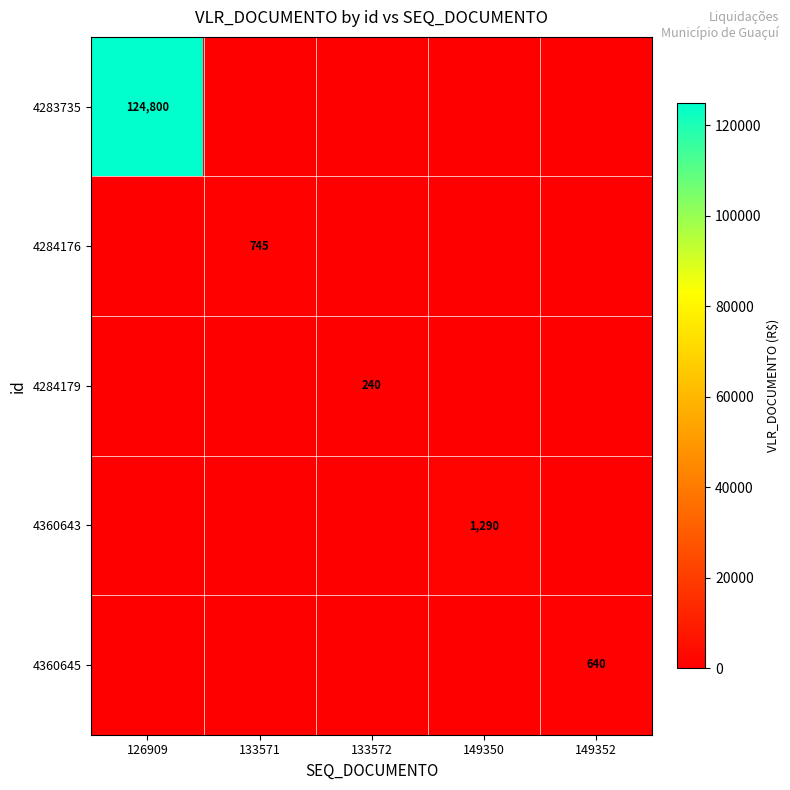

Is the value of 4360645 at 133572 greater than the value of 4360643 at 133572?

No